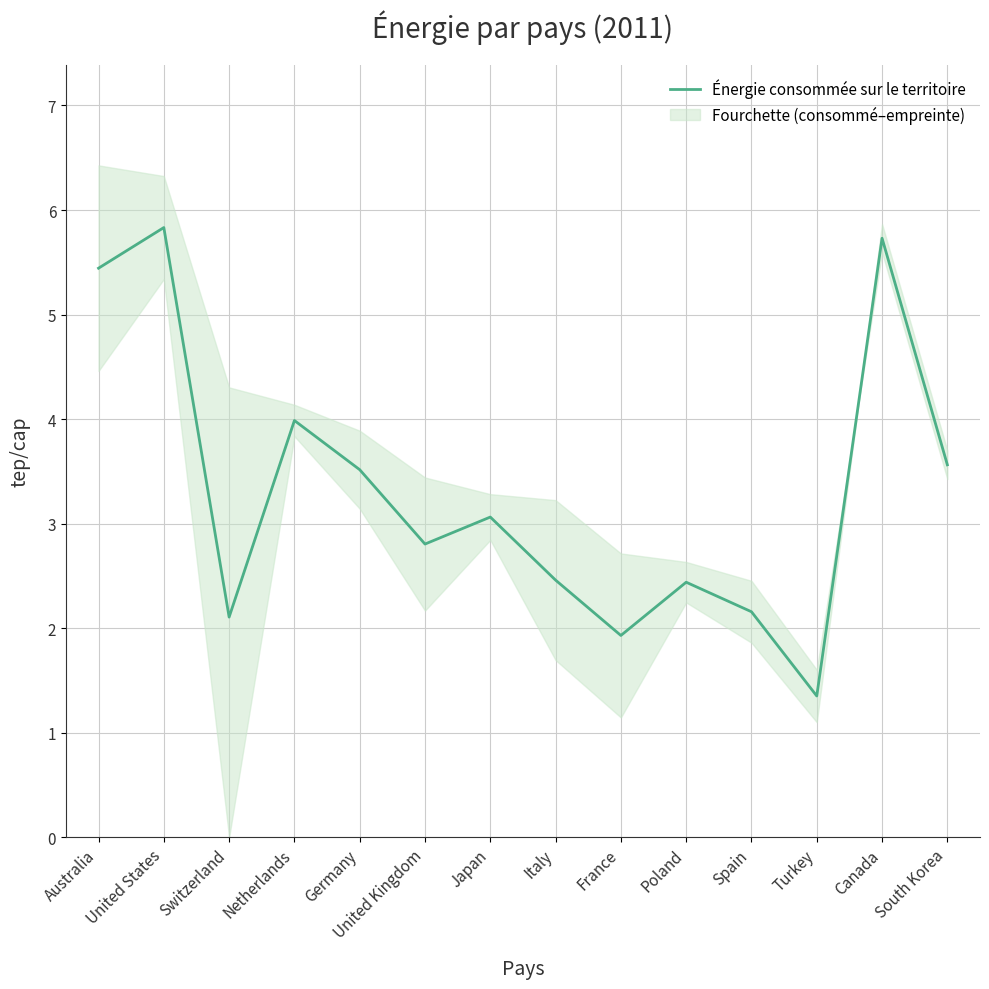

True or false: the data shows 0.8 at United Kingdom.

False